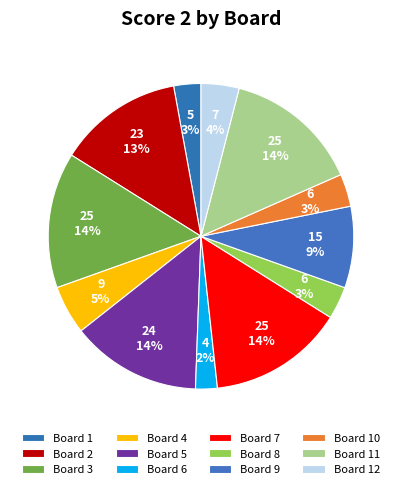

Count the number of slices in the pie.

12